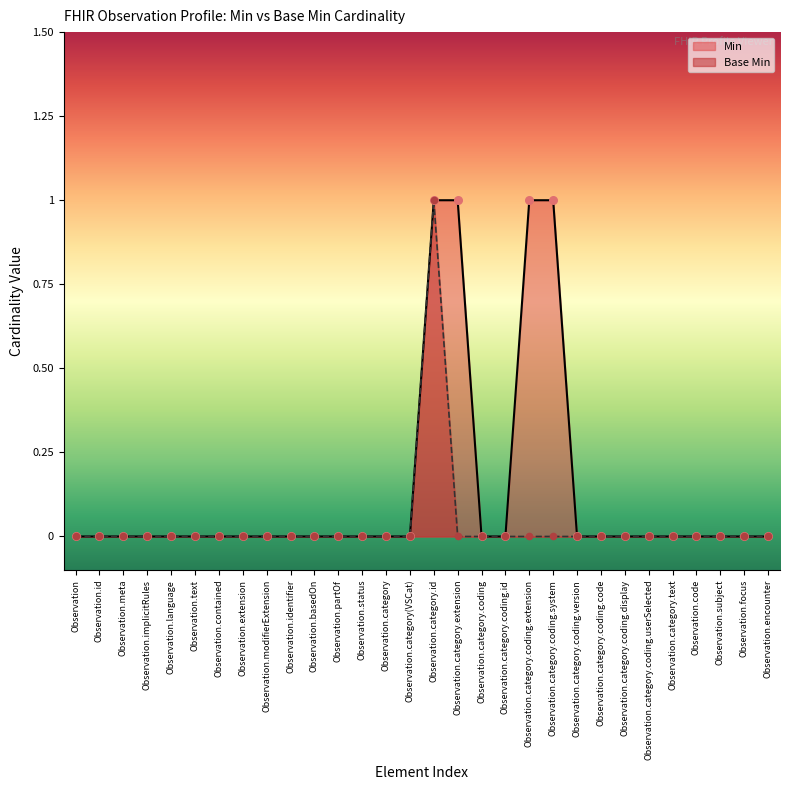

Which series reaches the minimum Y coordinate?

Min